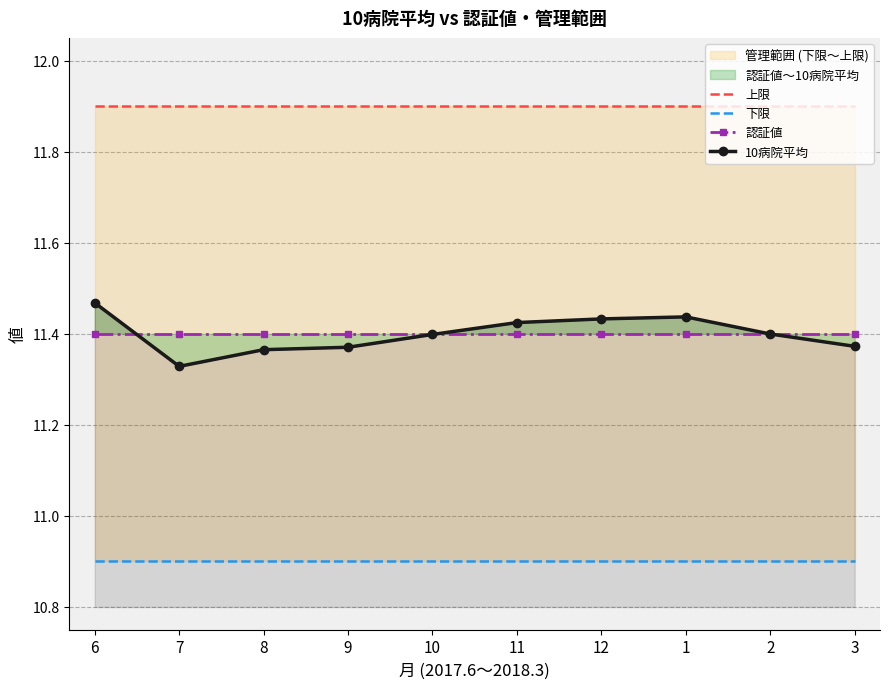

Reading left to right, transcribe all the data shown in this chart.

上限: 11.9	11.9	11.9	11.9	11.9	11.9	11.9	11.9	11.9	11.9
下限: 10.9	10.9	10.9	10.9	10.9	10.9	10.9	10.9	10.9	10.9
認証値: 11.4	11.4	11.4	11.4	11.4	11.4	11.4	11.4	11.4	11.4
10病院平均: 11.5	11.3	11.4	11.4	11.4	11.4	11.4	11.4	11.4	11.4